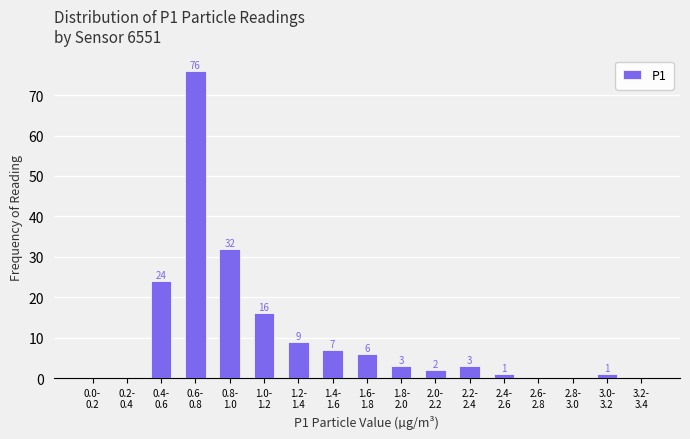

What is the greatest value displayed?

76